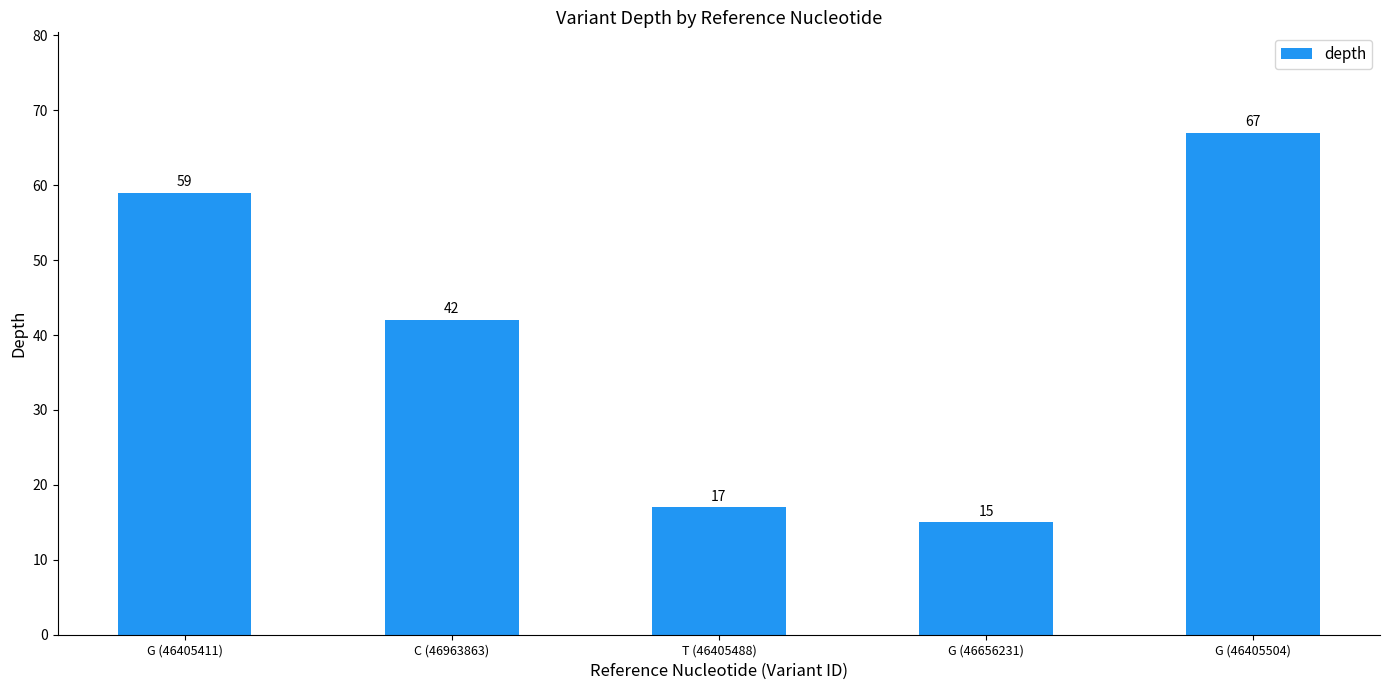

Count the number of categories in the chart.

5